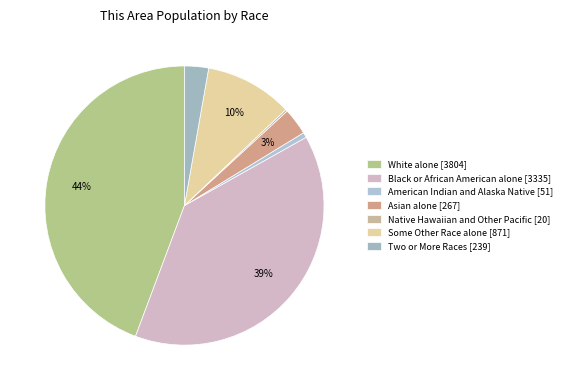

Is it true that Black or African American alone is 44% of the pie?

False